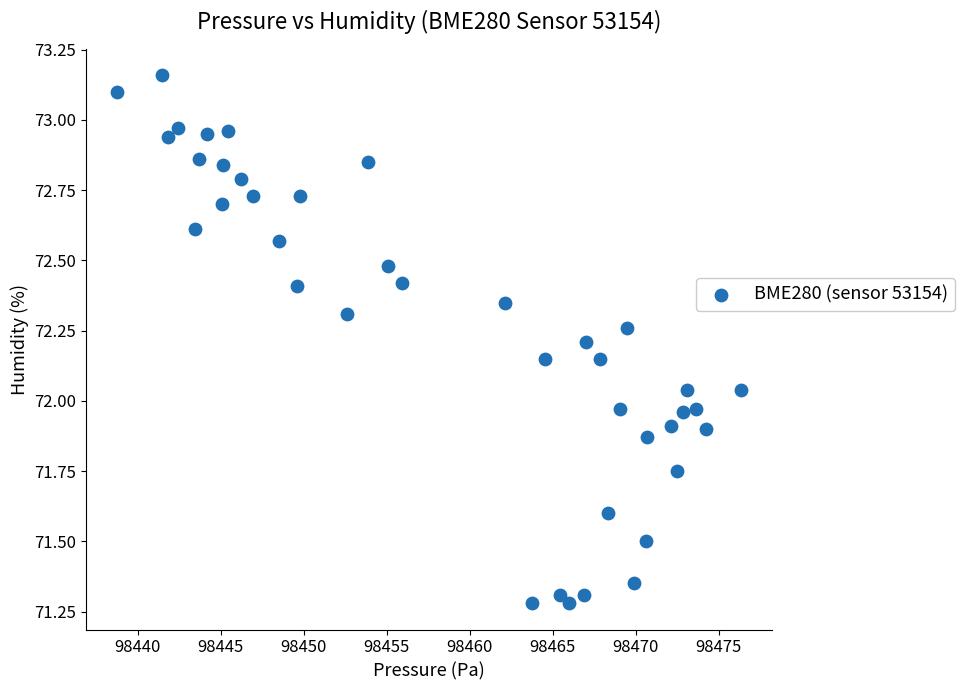

What is the range of Y values (max minus min)?

1.9